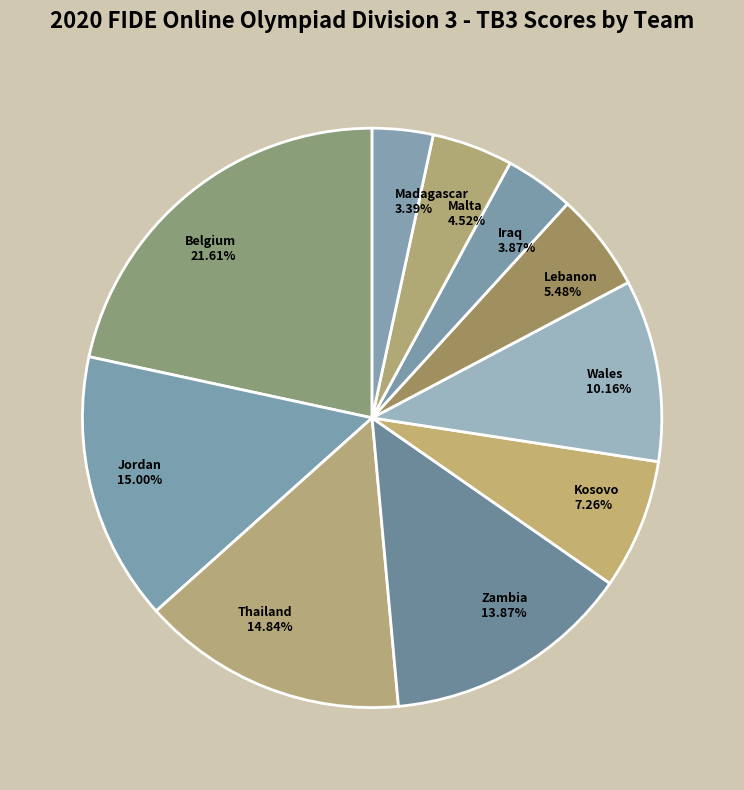

Between Madagascar and Lebanon, which is larger?

Lebanon